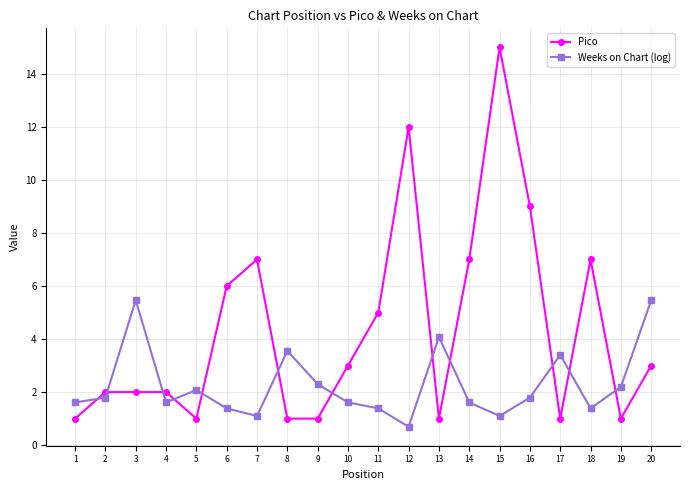

Count the number of categories in the chart.

20